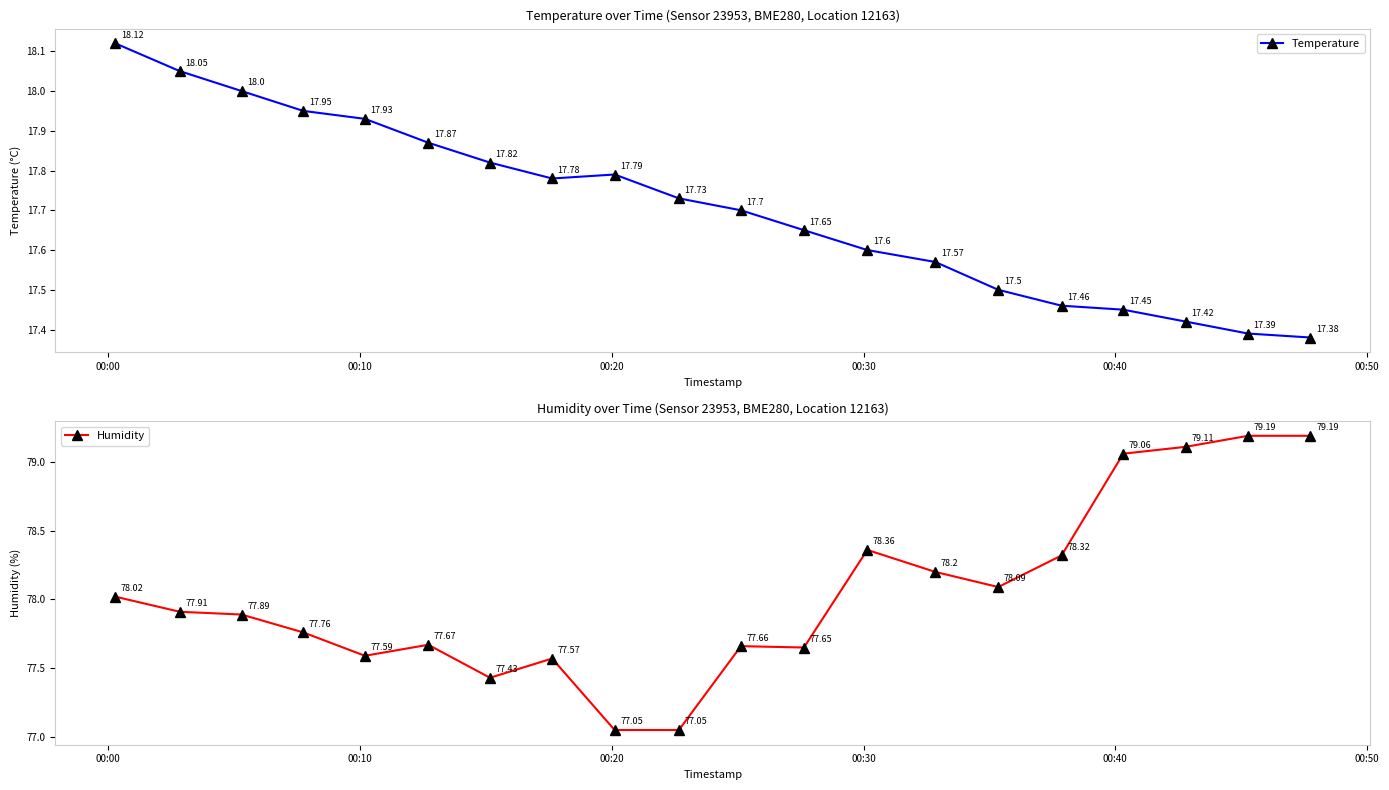

How many lines are shown in the chart?

2